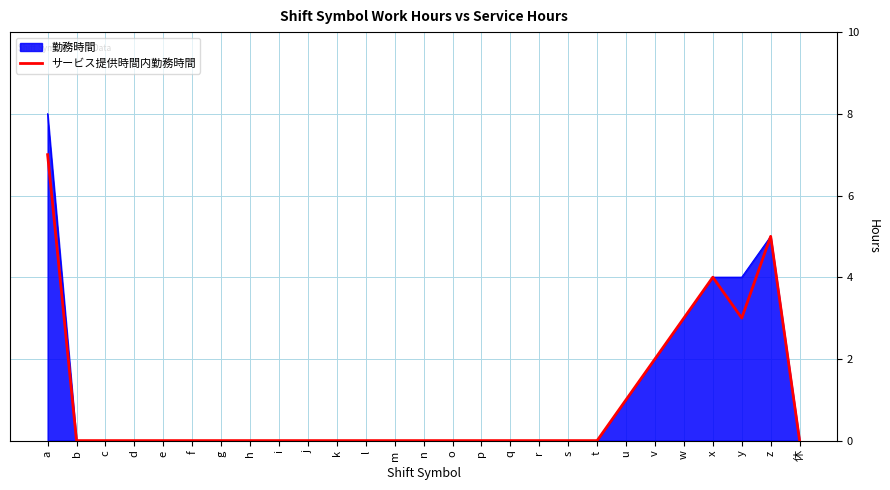

How many categories are shown in the chart?

27